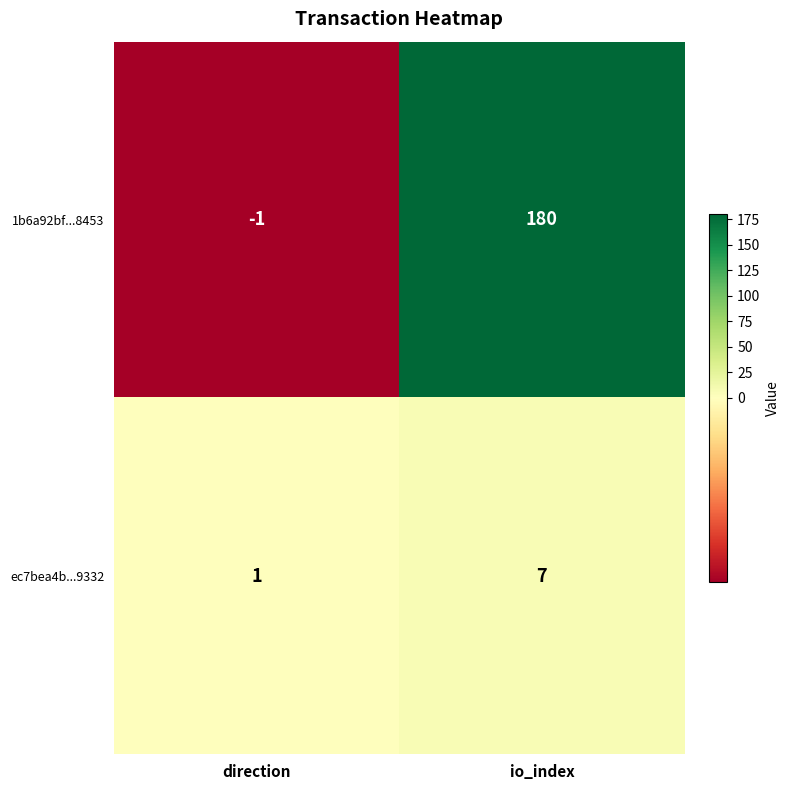

Reading left to right, extract all data points from this chart.

1b6a92bf...8453: direction=-1	io_index=180
ec7bea4b...9332: direction=1	io_index=7